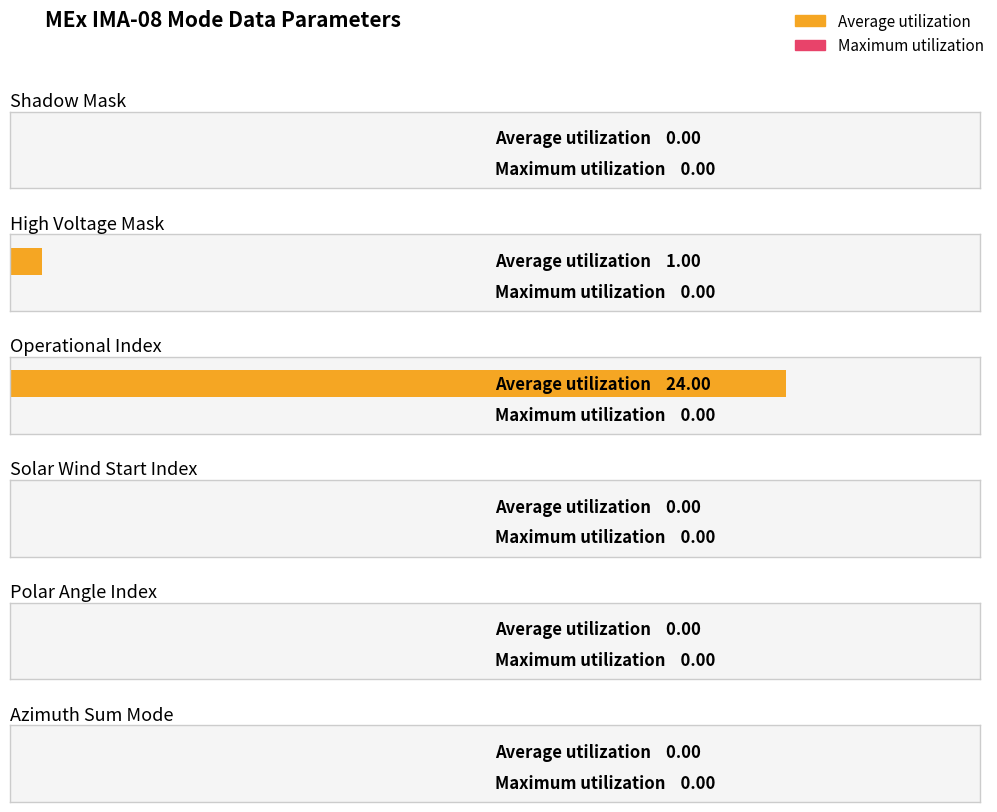

The Average utilization series shows 1 at High Voltage Mask. True or false?

True